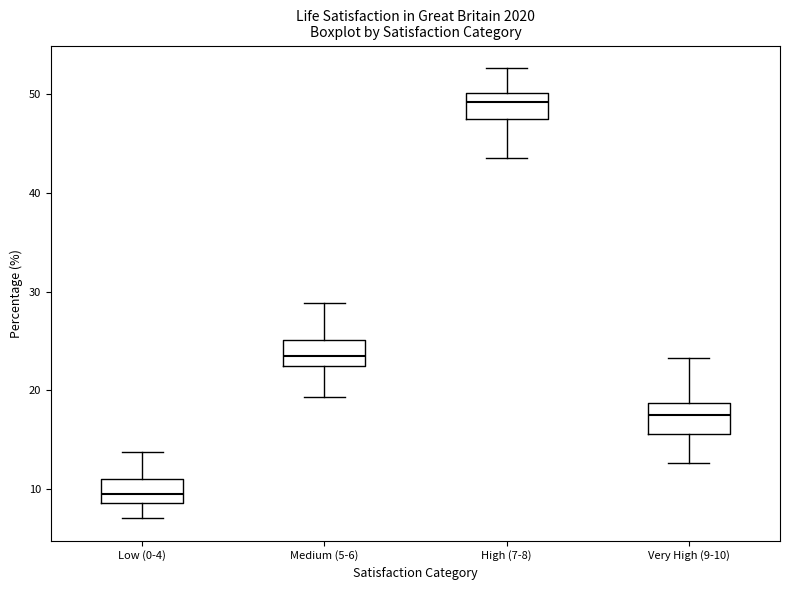

Which box's median line is the lowest?

Low (0-4)